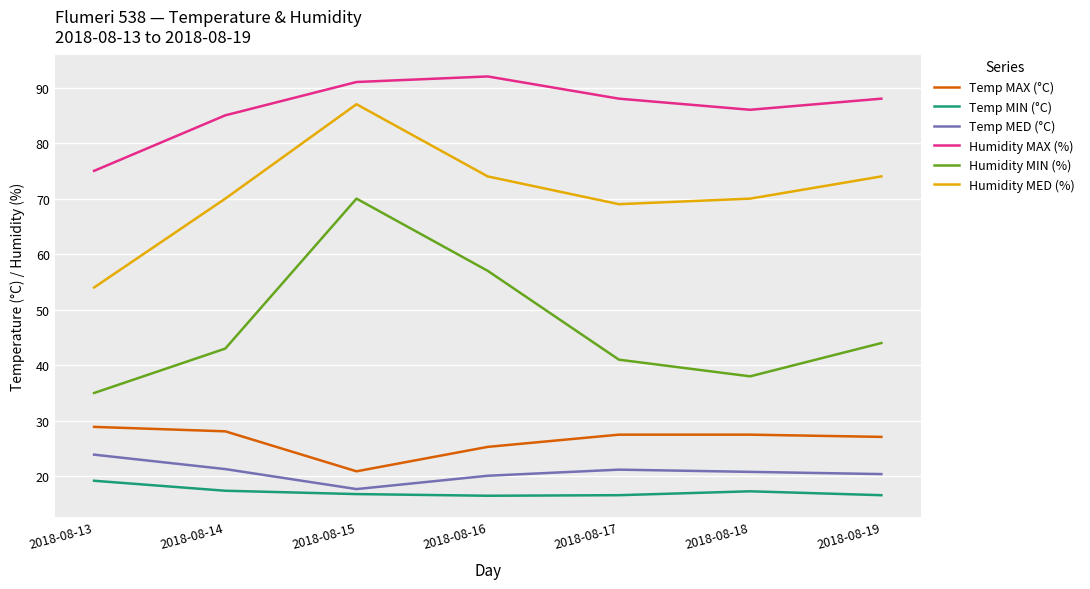

Which series has the widest spread of values?

Humidity MIN (%)